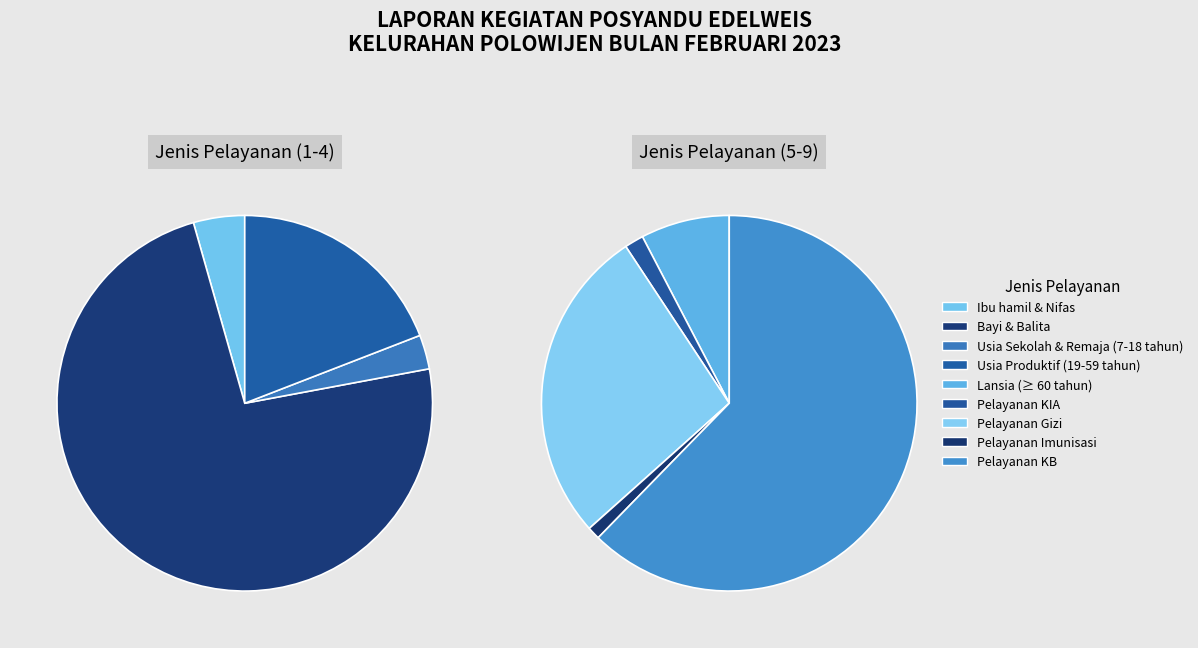

How much of the chart is everything except Pelayanan Imunisasi?

99.2%